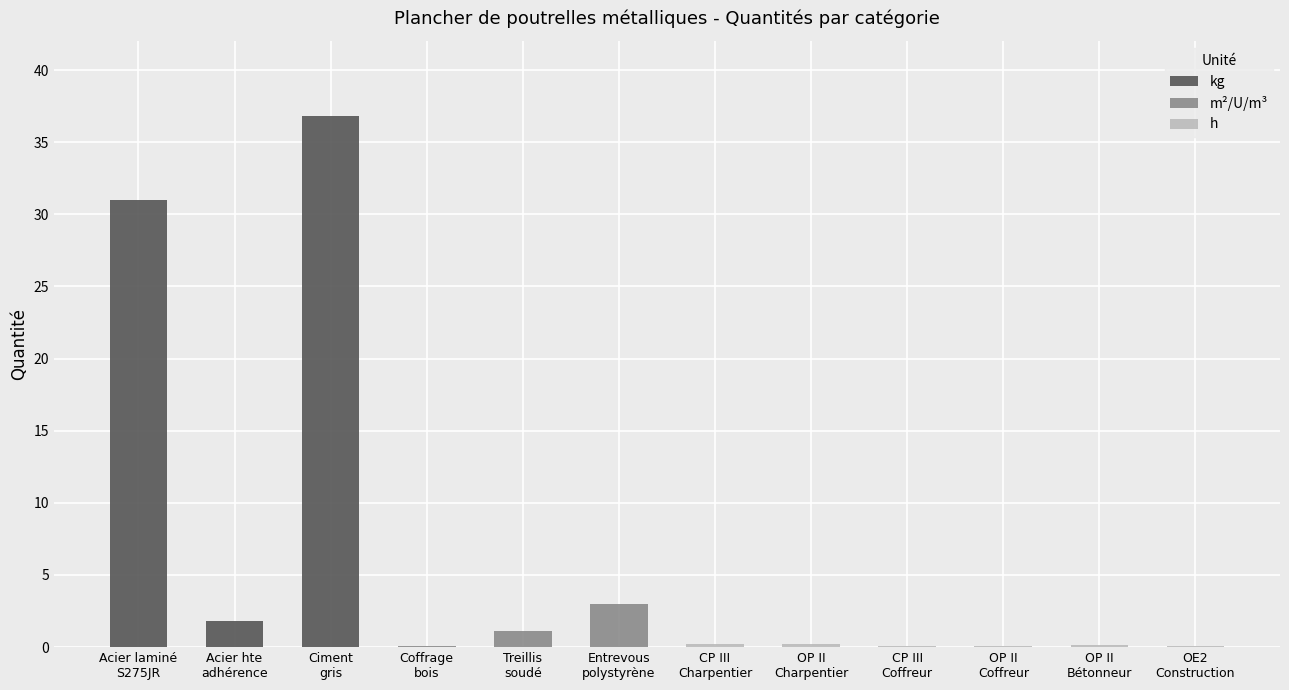

Which series has the largest total across all categories?

kg